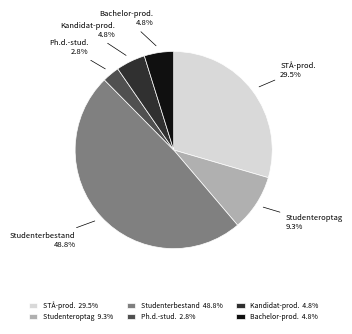

Is there a majority slice in this chart?

No